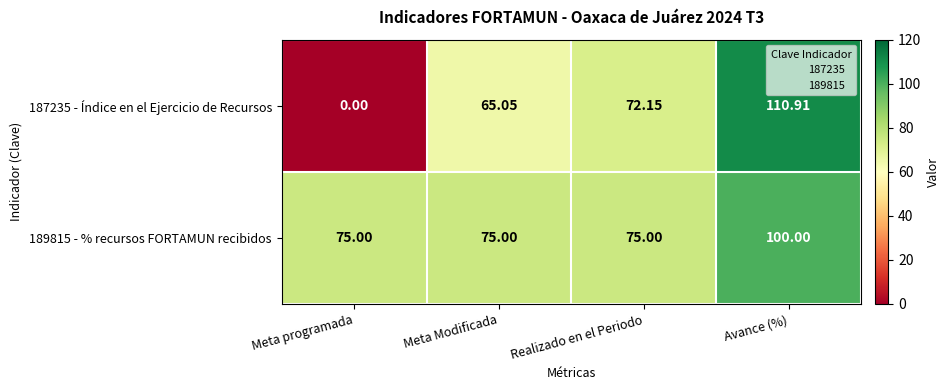

Rank the categories by 187235 - Índice en el Ejercicio de Recursos value from highest to lowest.

Avance (%), Realizado en el Periodo, Meta Modificada, Meta programada